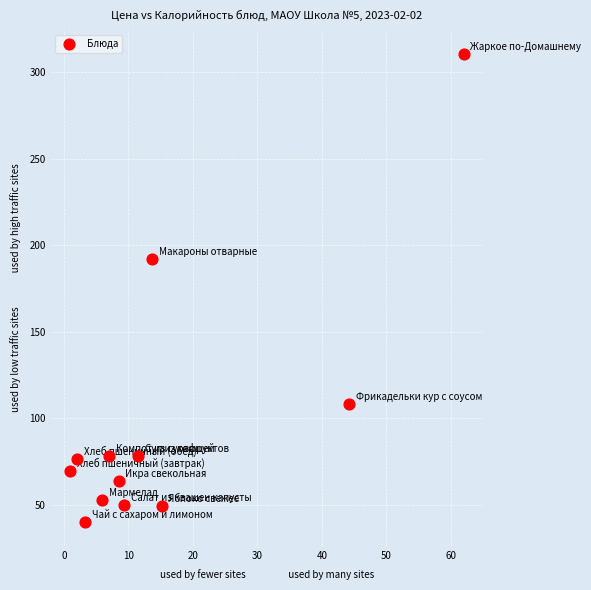

What is the average Y value?

97.4